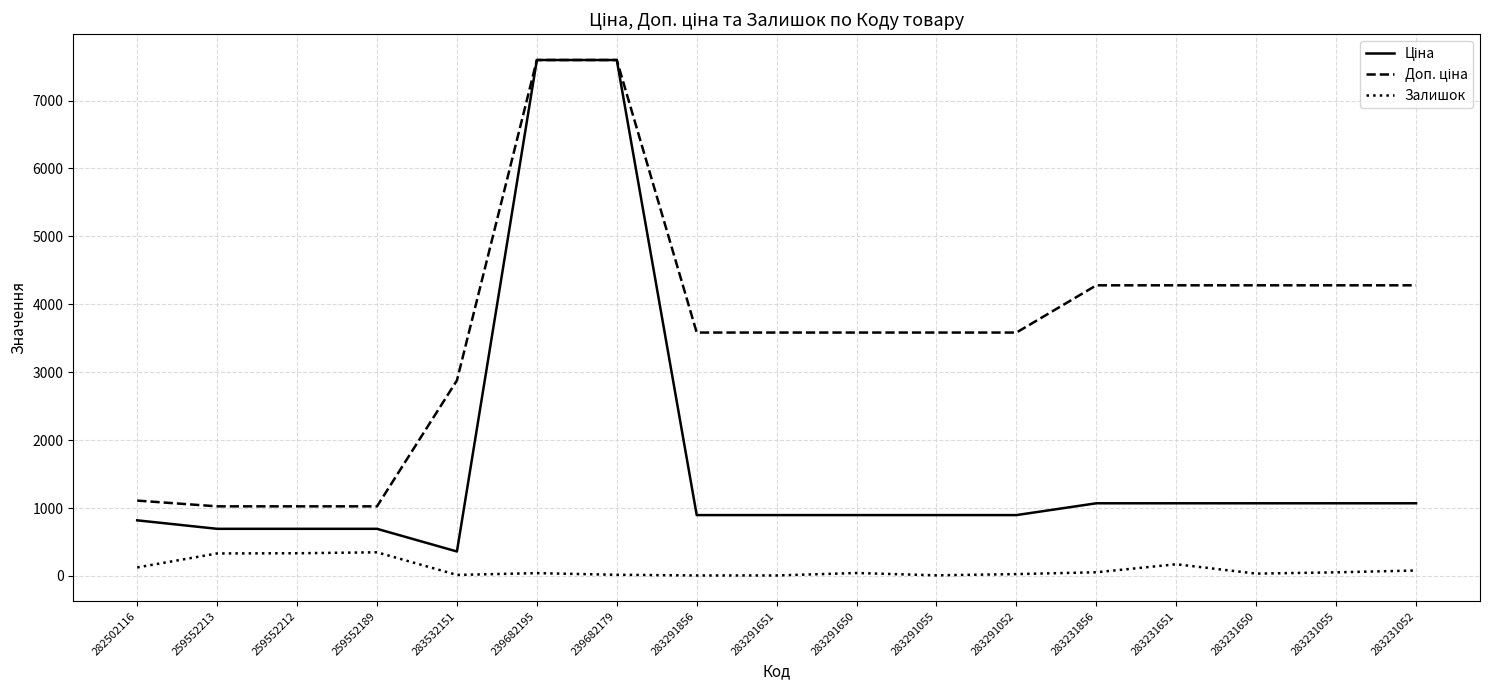

What is the total value across all series at 283231651?

5520.9